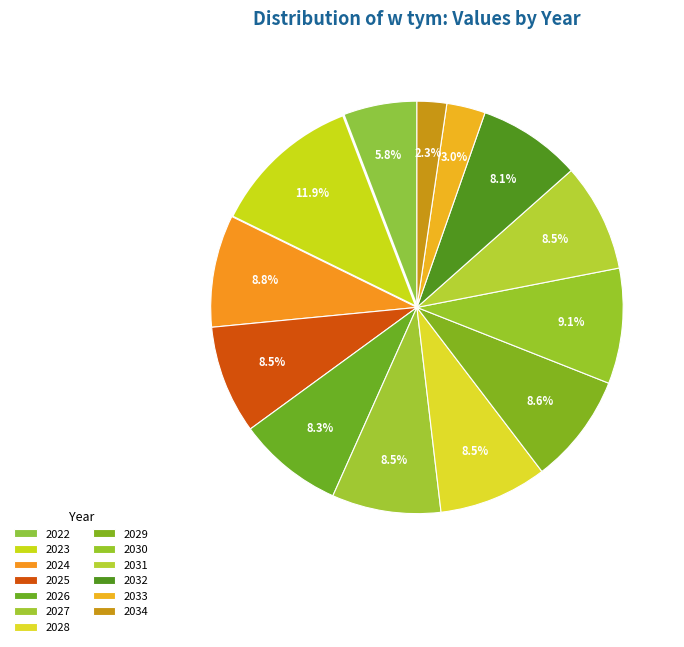

Which has a higher value, 2030 or 2031?

2030